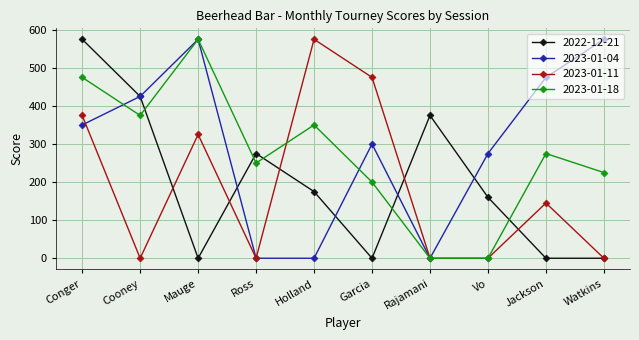

What is the label of the 5th point from the right?

Garcia